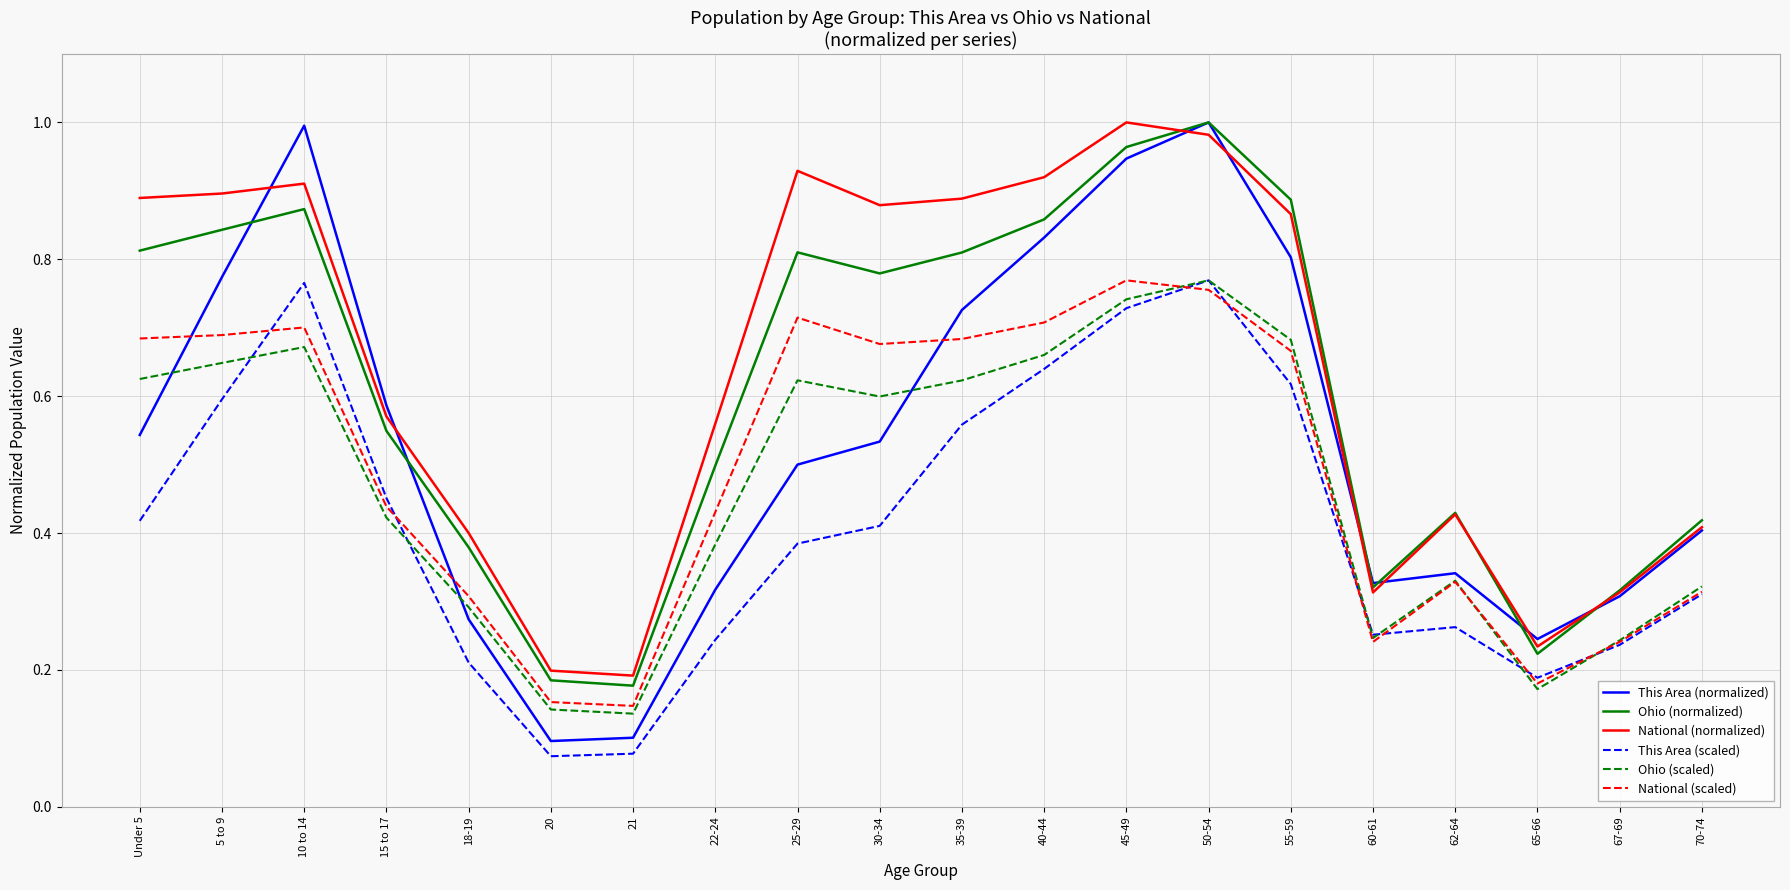

Between 55-59 and 62-64, which series saw the biggest shift?

This Area (normalized)